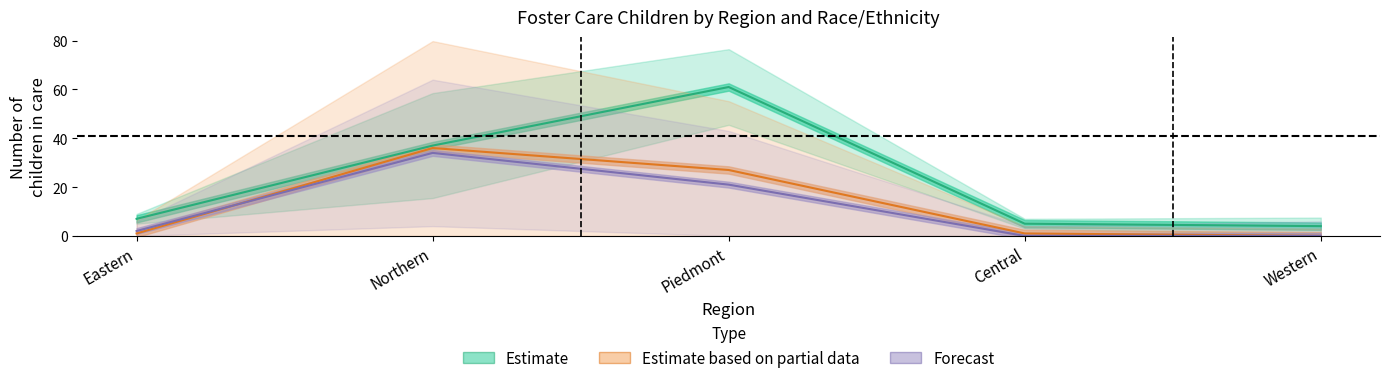

How many categories are shown in the chart?

5